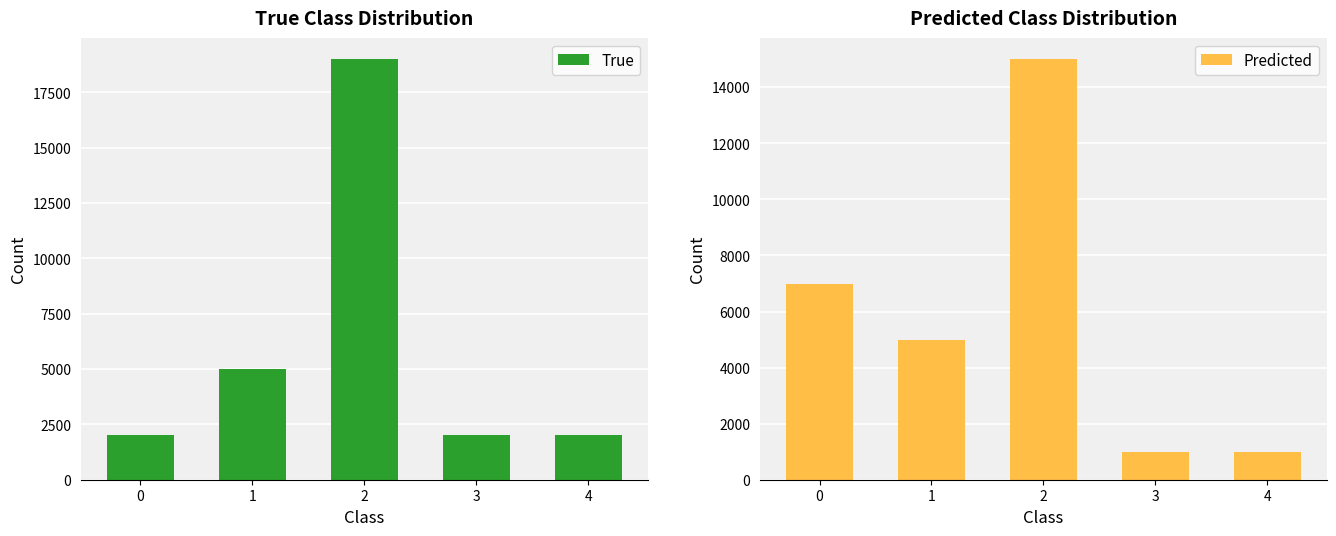

The True series shows 30748 at 2. True or false?

False